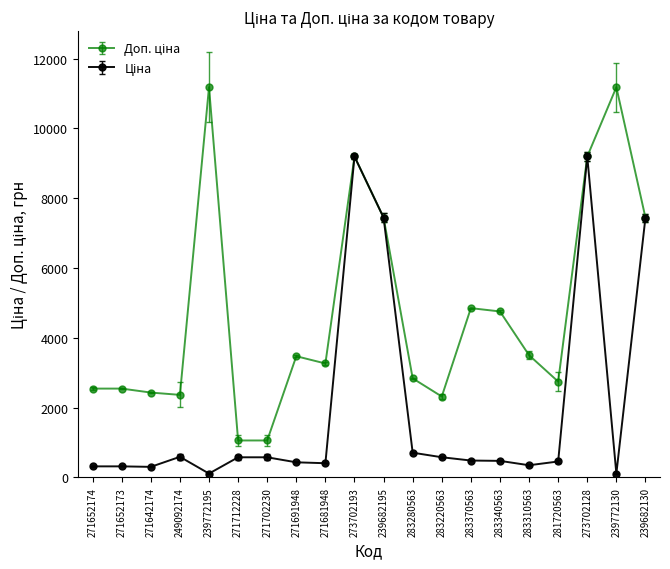

What is the maximum value shown in the chart?

11182.0